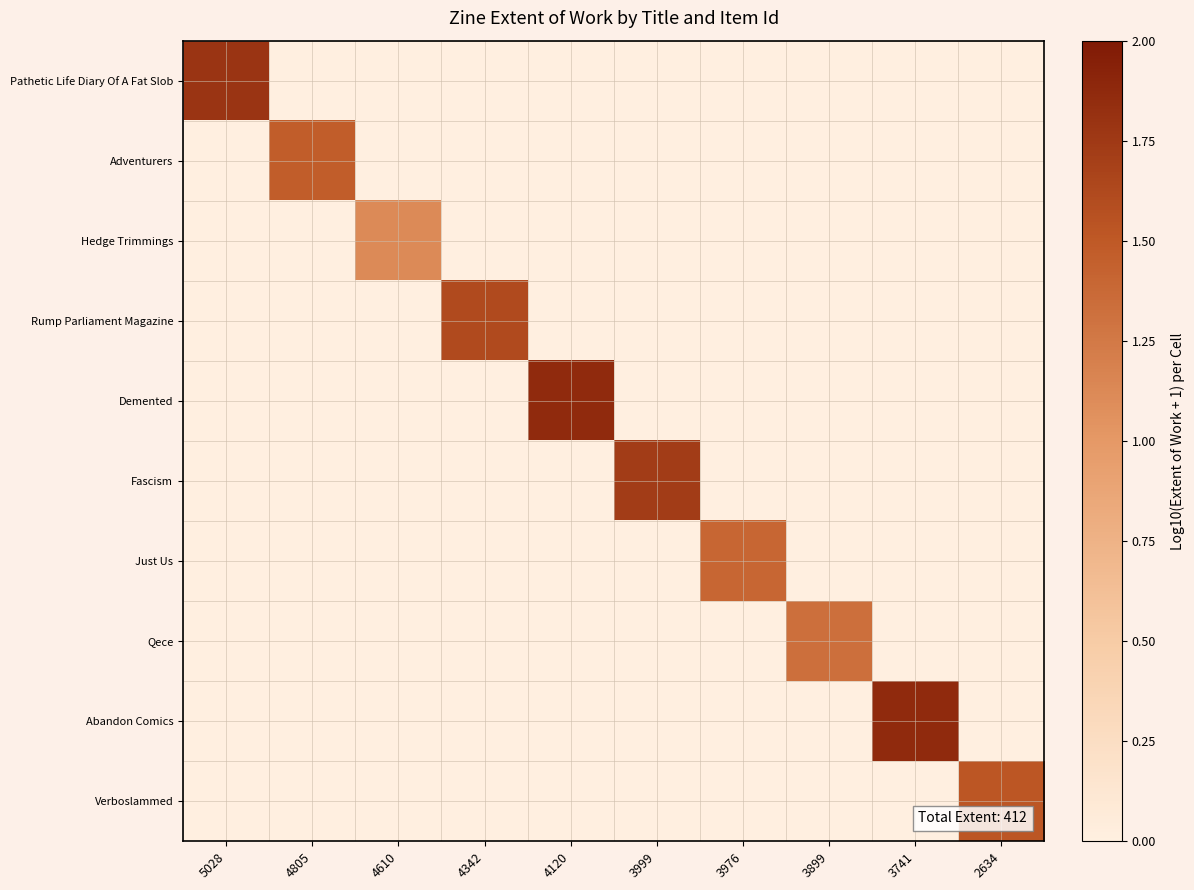

At 2634, list the series in order from largest to smallest.

Verboslammed, Pathetic Life Diary Of A Fat Slob, Adventurers, Hedge Trimmings, Rump Parliament Magazine, Demented, Fascism, Just Us, Qece, Abandon Comics